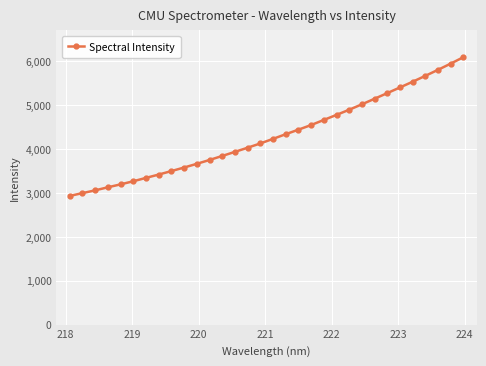

What is the difference between the second highest and minimum values?

3012.4